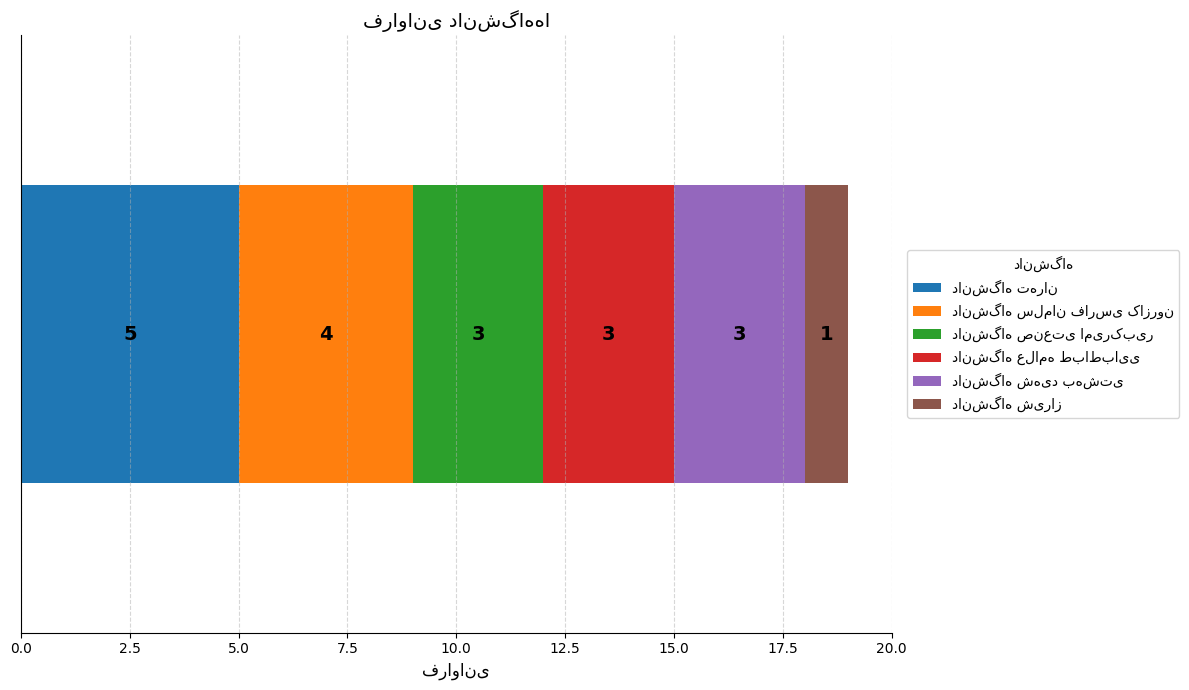

At which label does the data first exceed 3?

دانشگاه تهران